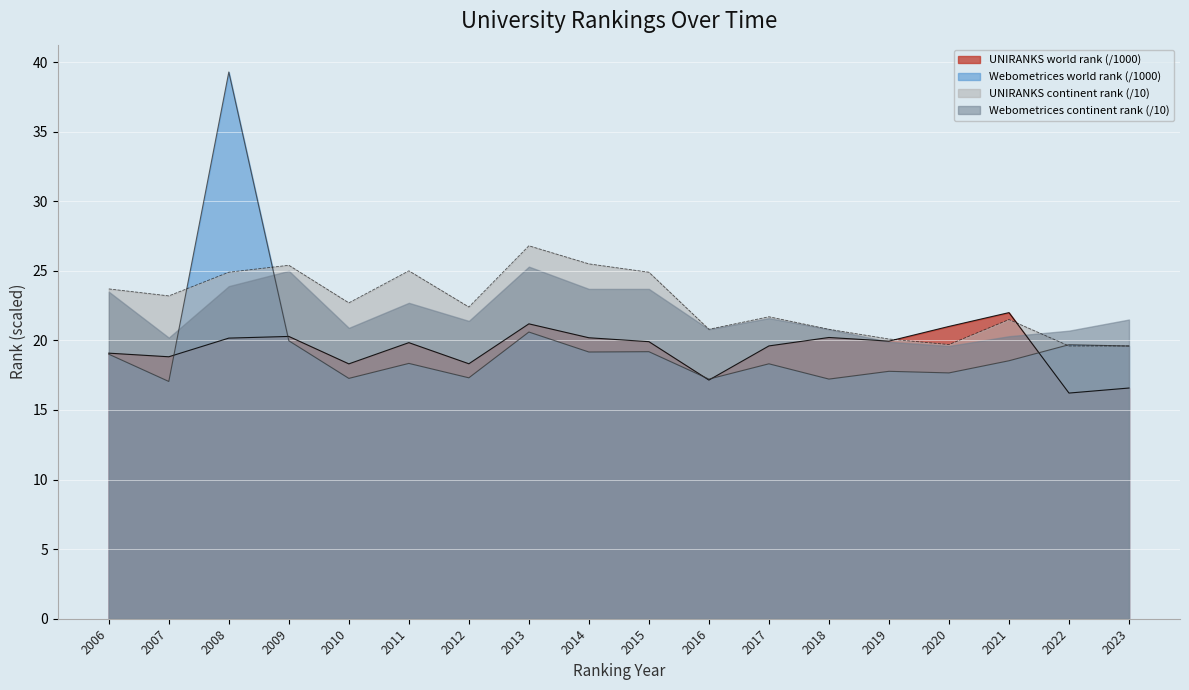

The UNIRANKS continent rank series shows 20.8 at 2018. True or false?

True